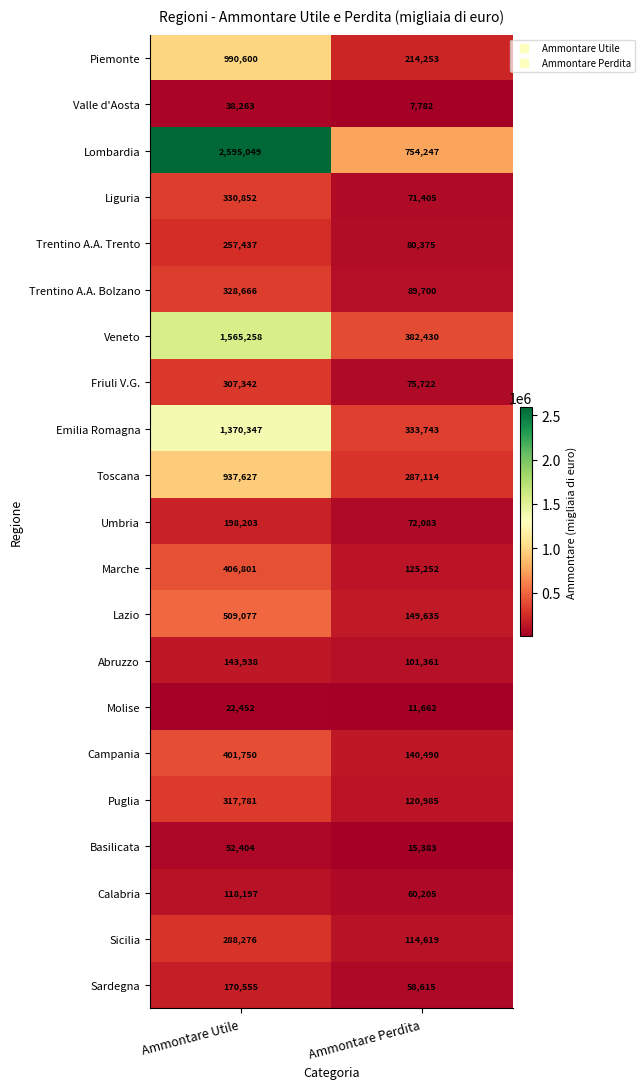

Count the number of categories in the chart.

2